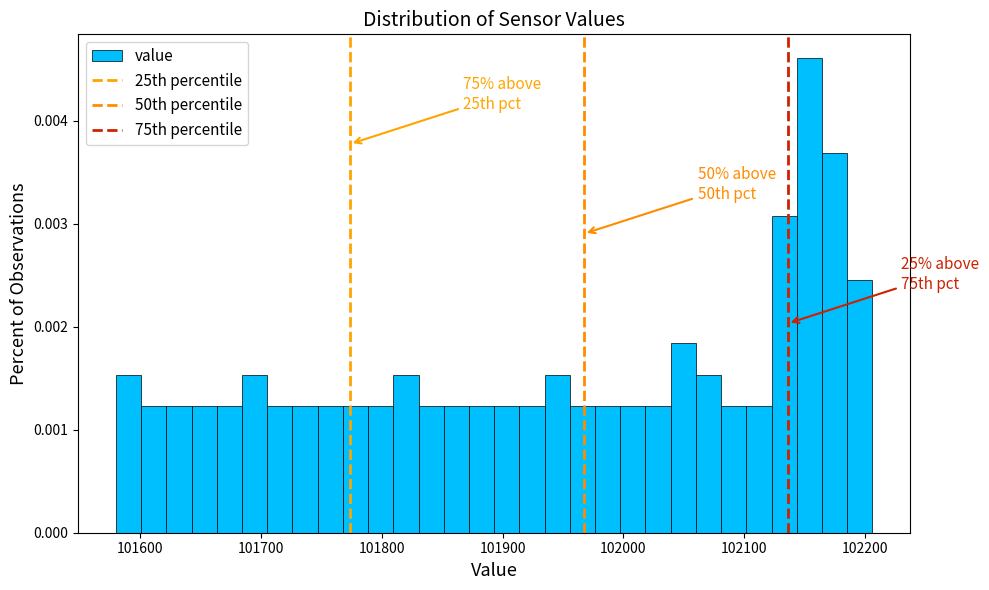

Around what value on the x-axis is the tallest bar? Give the approximate position of its centre, as read against the axis.

102150